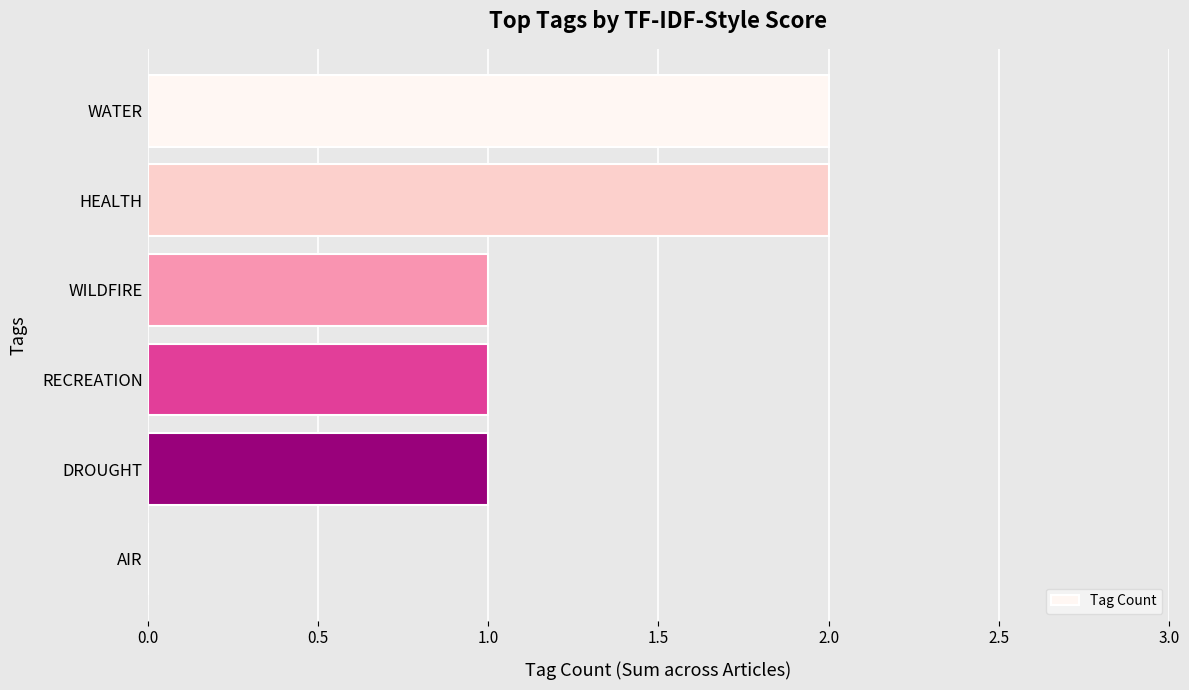

Does the chart contain stacked bars?

No